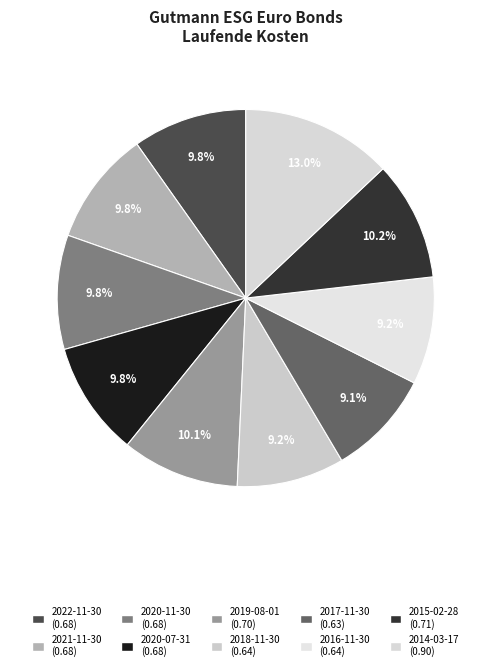

What portion of the pie excludes 2016-11-30?

90.8%